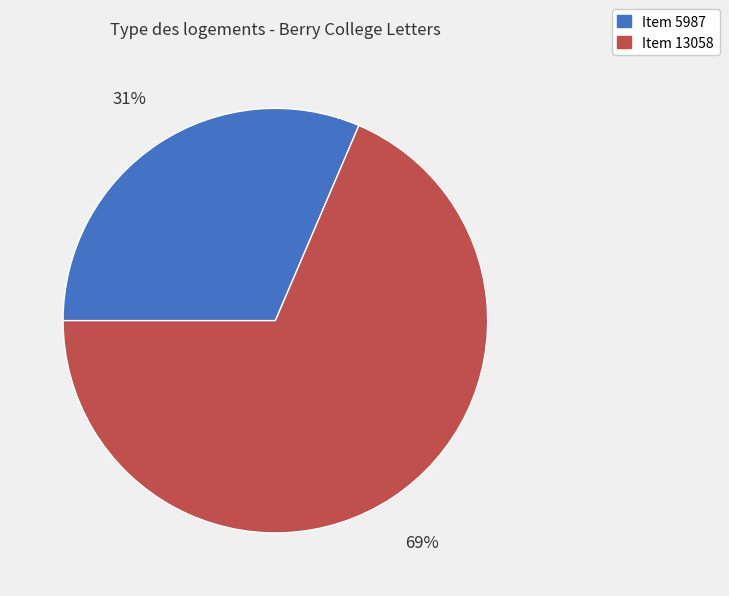

Is there a majority slice in this chart?

Yes